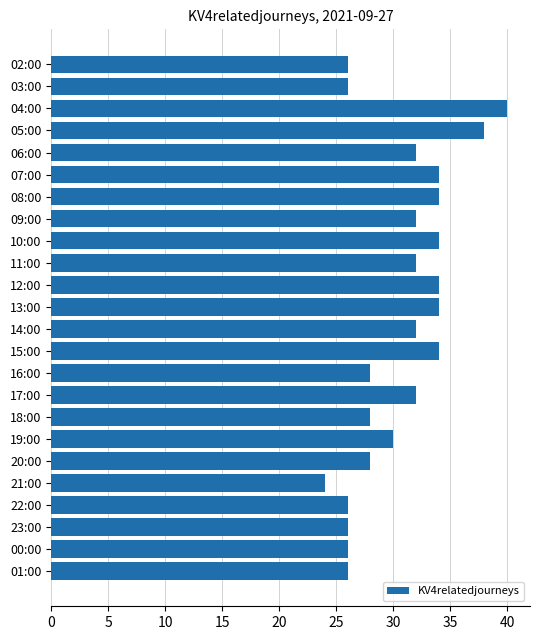

True or false: the data shows 40 at 04:00.

True